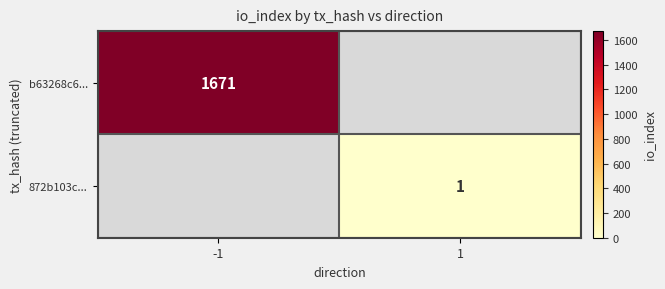

Count the number of data series in this chart.

2